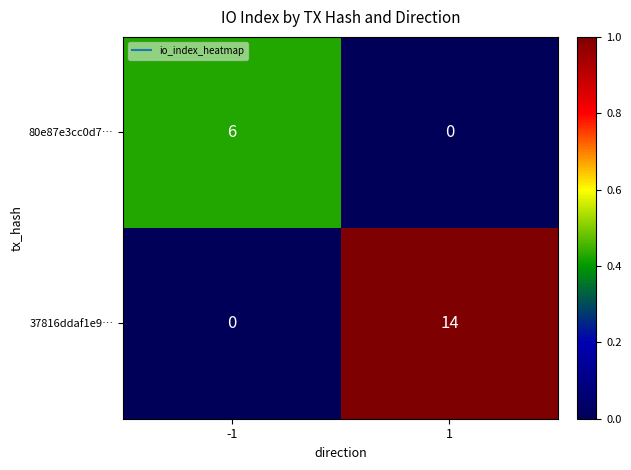

What is the average value of the 80e87e3cc0d7… series?

3